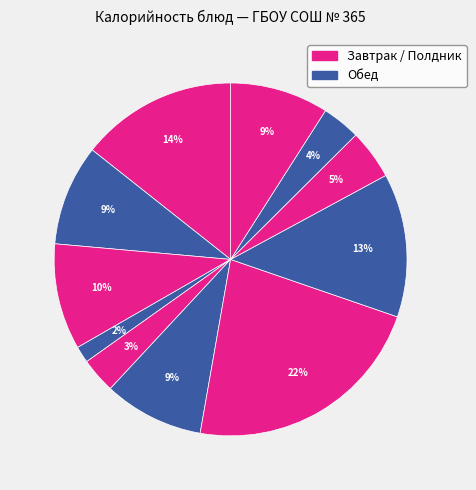

How many slices are in this pie chart?

11